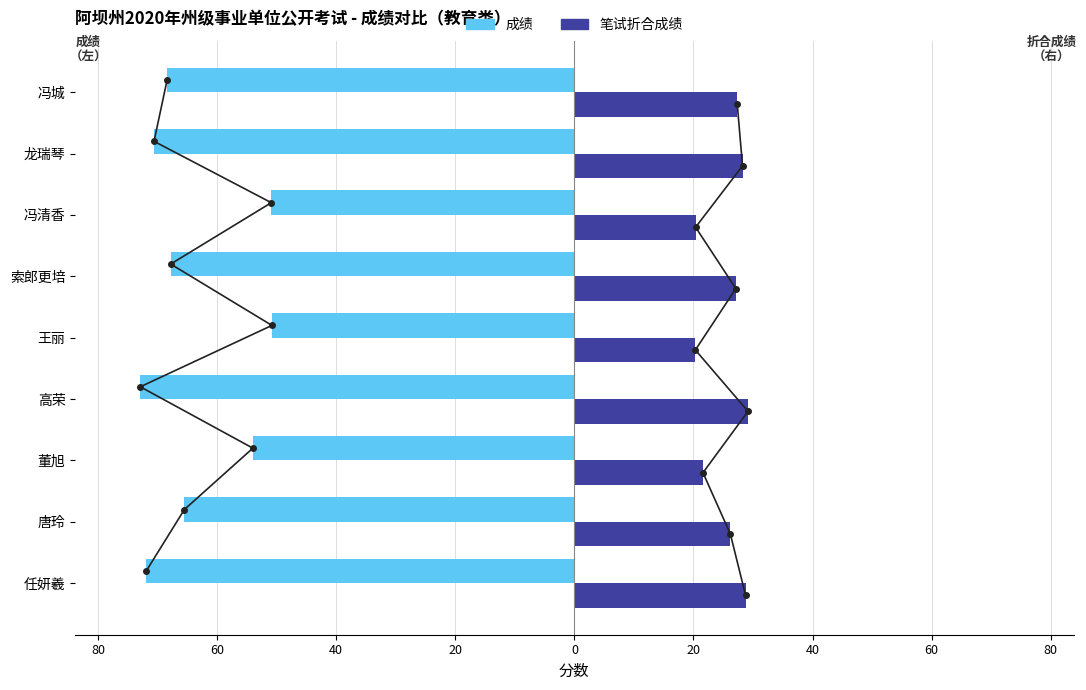

Are the bars horizontal?

Yes